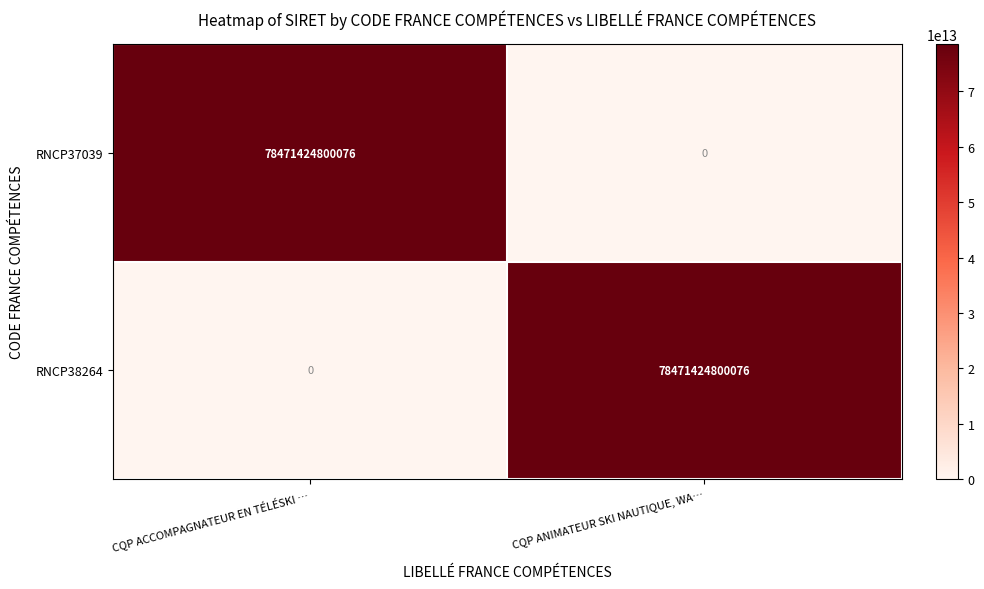

Rank the series at CQP ANIMATEUR SKI NAUTIQUE, WA… from highest to lowest value.

RNCP38264, RNCP37039